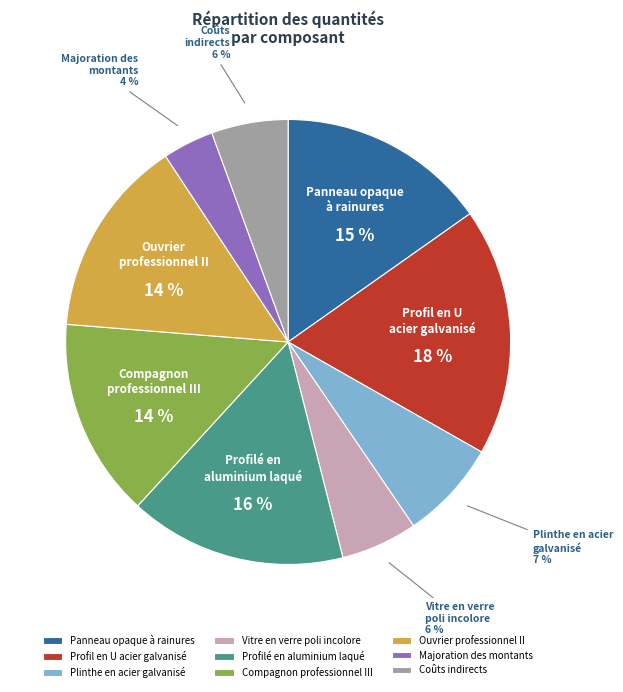

True or false: Profil en U acier galvanisé accounts for 18% of the total.

True